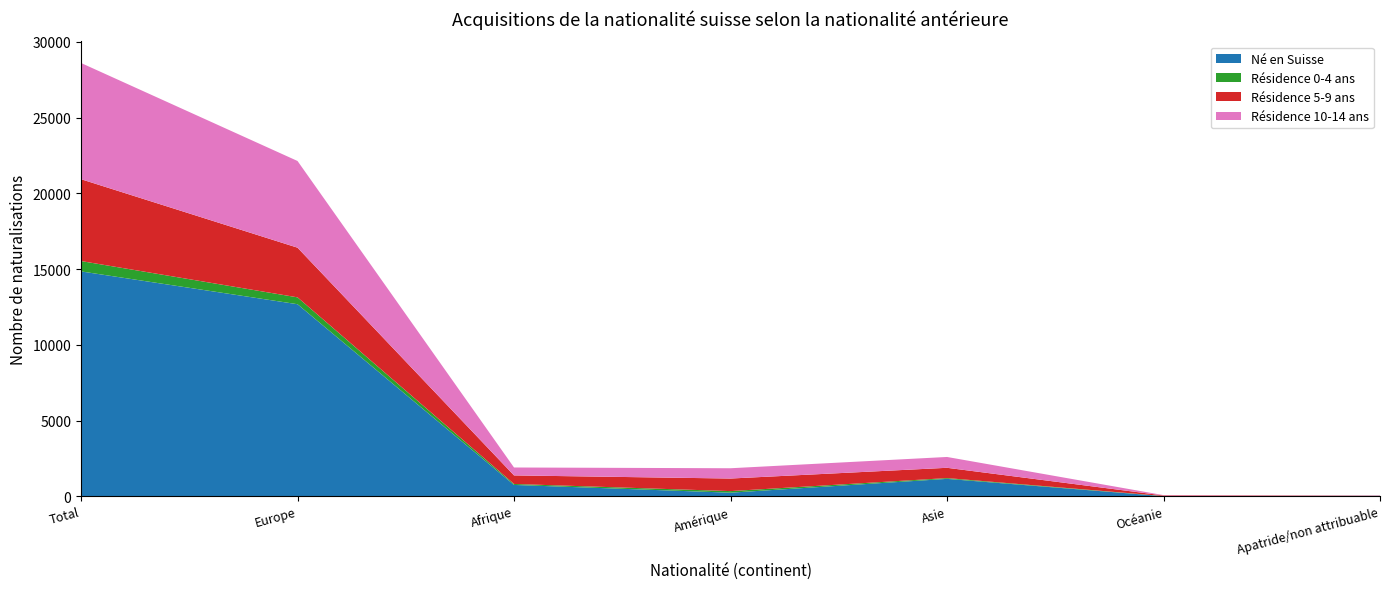

Reading left to right, list all the values displayed in this chart.

Né en Suisse: Total=14843	Europe=12677	Afrique=748	Amérique=236	Asie=1148	Océanie=5	Apatride/non attribuable=29
Résidence 0-4 ans: Total=684	Europe=453	Afrique=64	Amérique=104	Asie=52	Océanie=11	Apatride/non attribuable=0
Résidence 5-9 ans: Total=5402	Europe=3279	Afrique=565	Amérique=830	Asie=679	Océanie=36	Apatride/non attribuable=13
Résidence 10-14 ans: Total=7672	Europe=5723	Afrique=522	Amérique=679	Asie=715	Océanie=23	Apatride/non attribuable=10